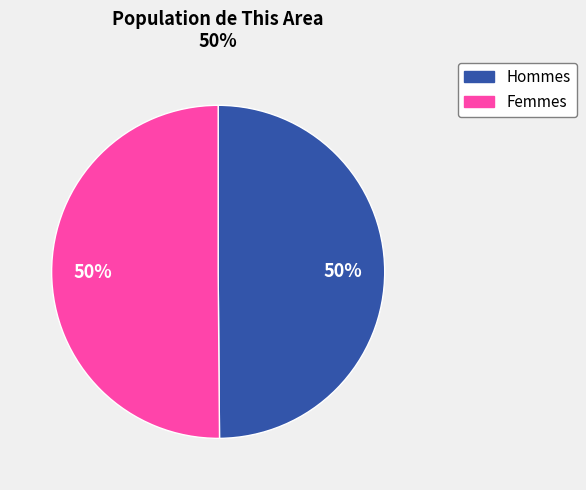

To the nearest percent, what is the average slice percentage?

50%